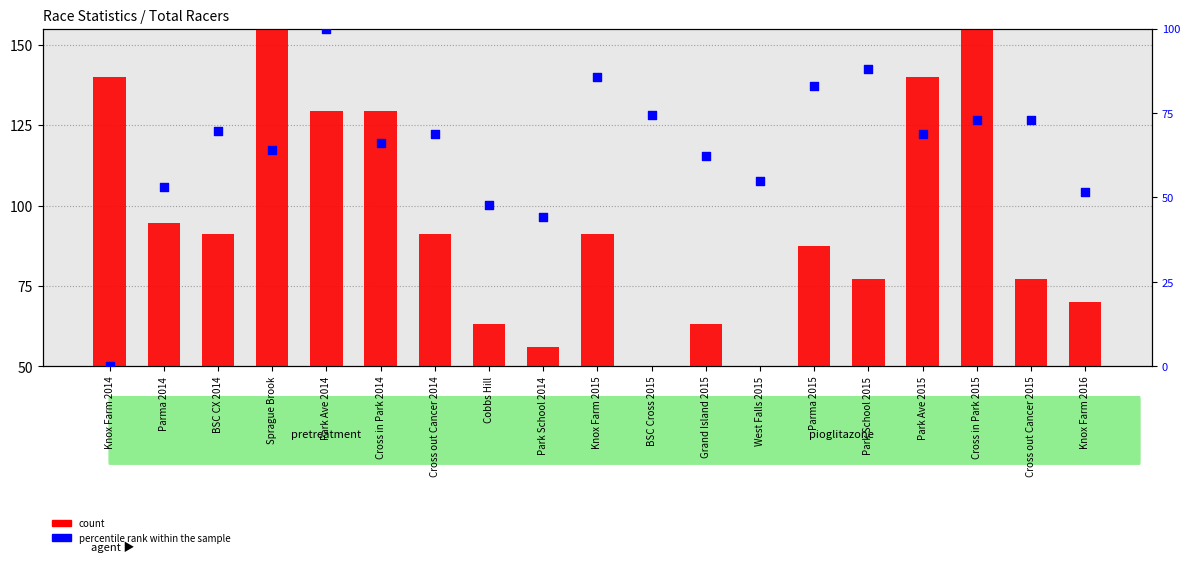

Which series has the largest Y range (max minus min)?

count